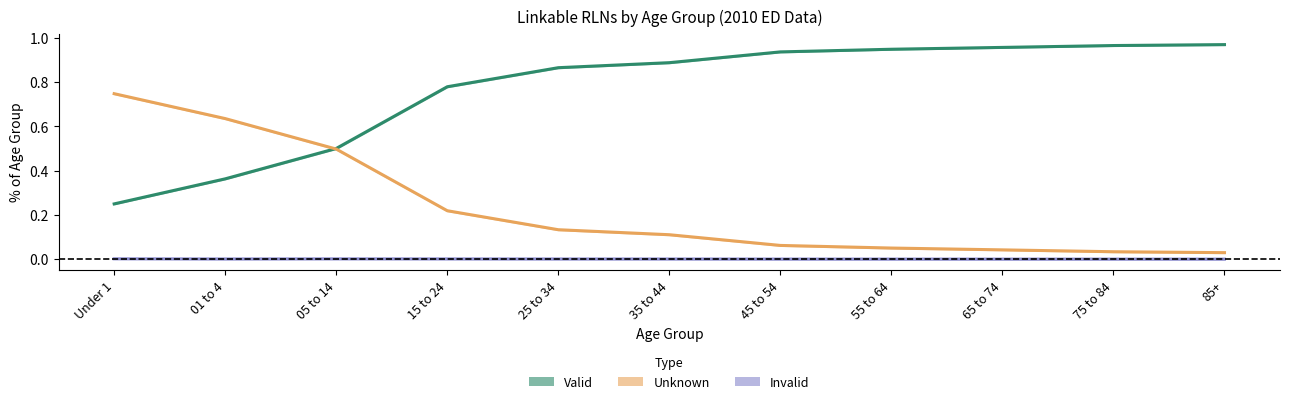

Is this an area chart (filled region under the line)?

No